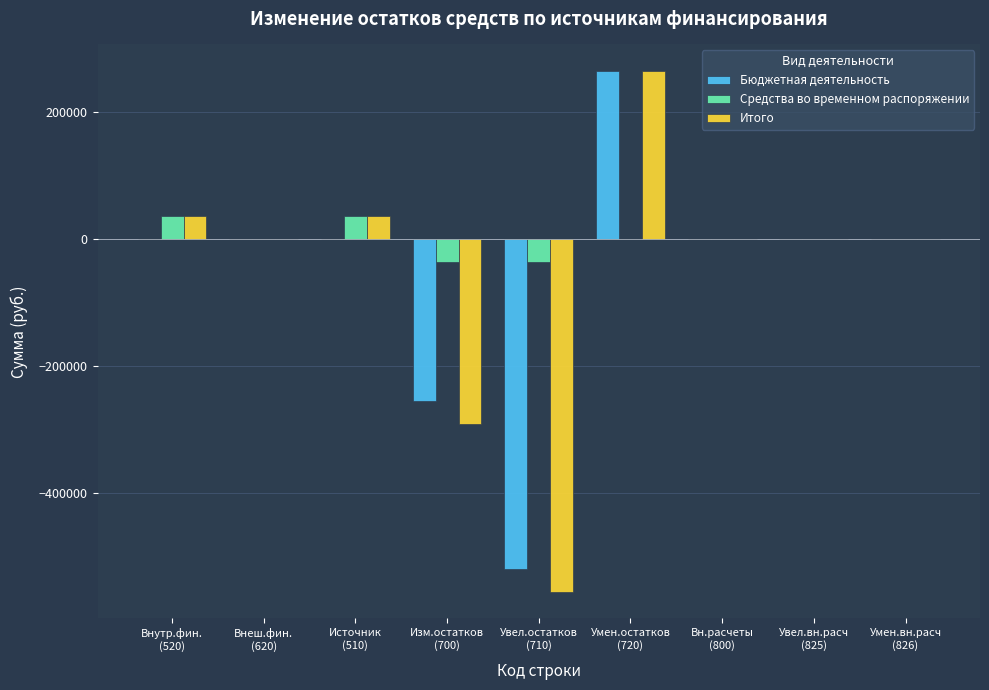

Where does the Средства во временном распоряжении series first go above 0?

Внутр.фин.
(520)